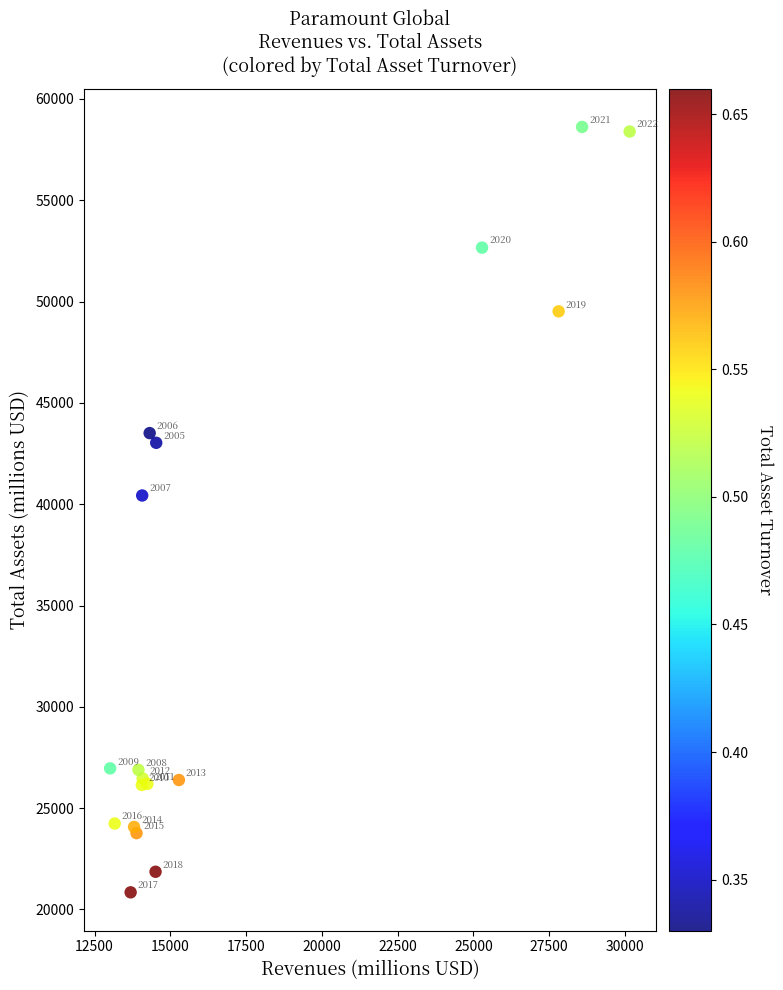

What Y value in the scatter plot is closest to 39731?

40430